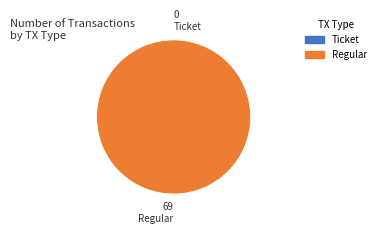

The Ticket (direction=-1) slice represents 0% of the pie. True or false?

True